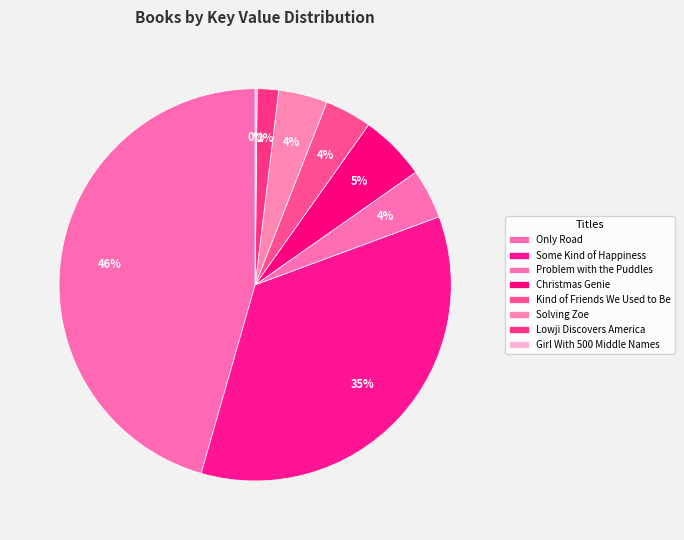

Which slice is the largest?

Only Road